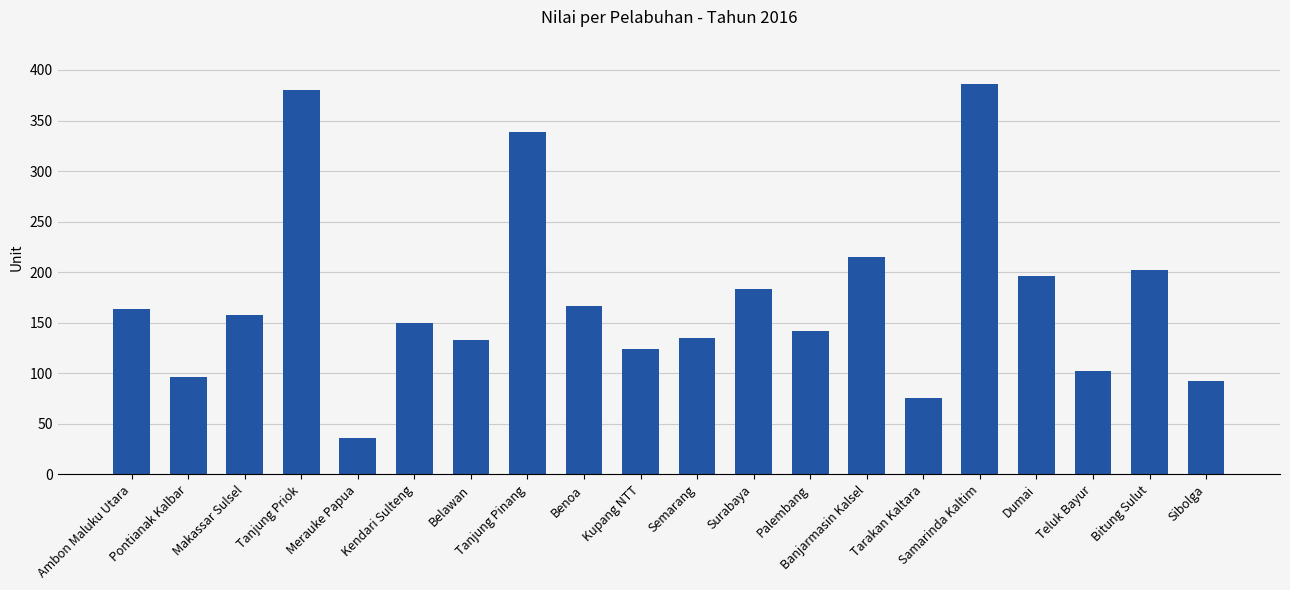

Does the chart contain any negative values?

No